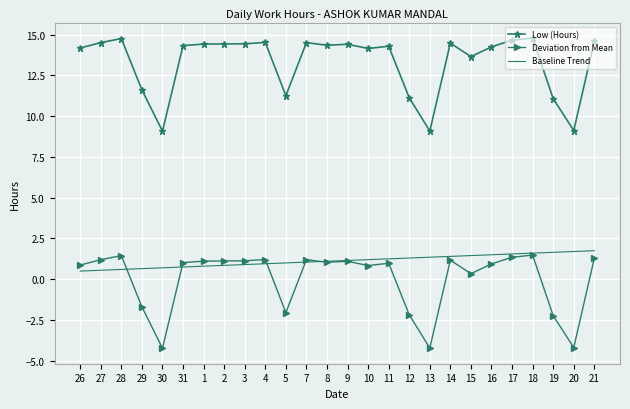

What is the greatest value displayed?

14.8